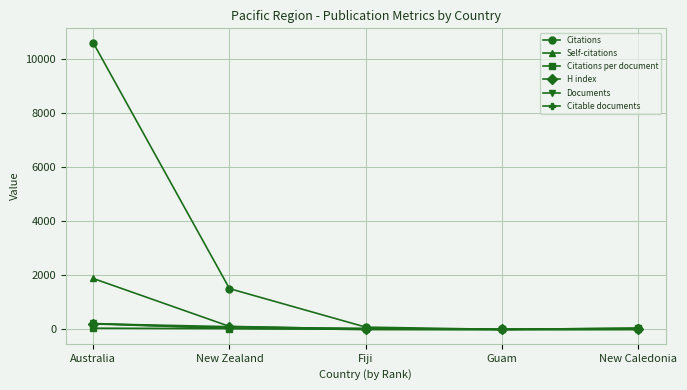

At which label does Self-citations first exceed 15?

Australia